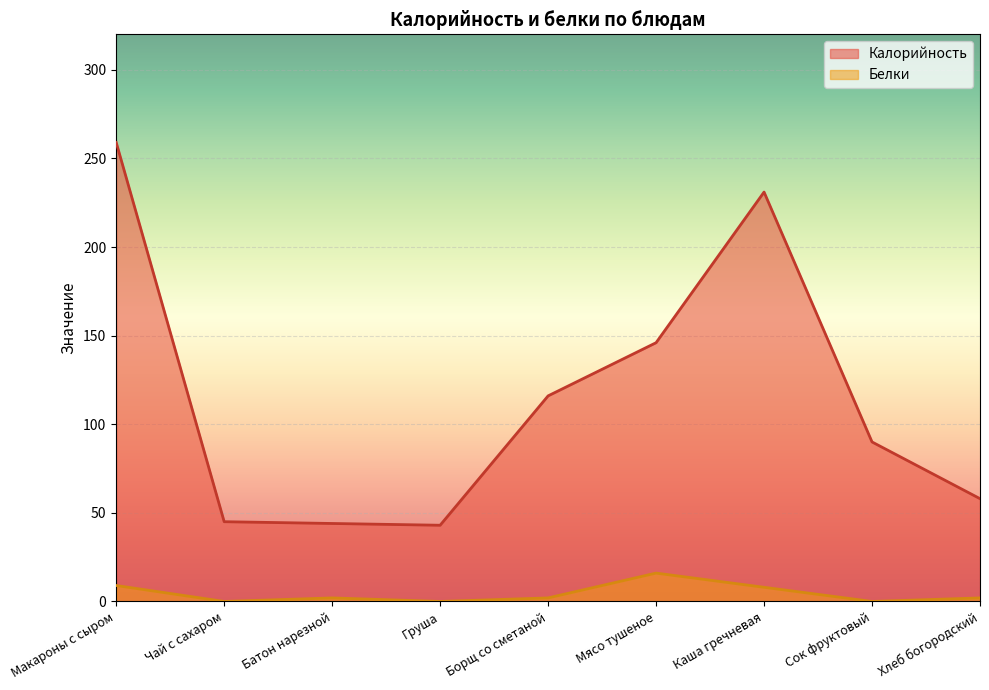

What is the value of the Белки point at the 6th from the left?

16